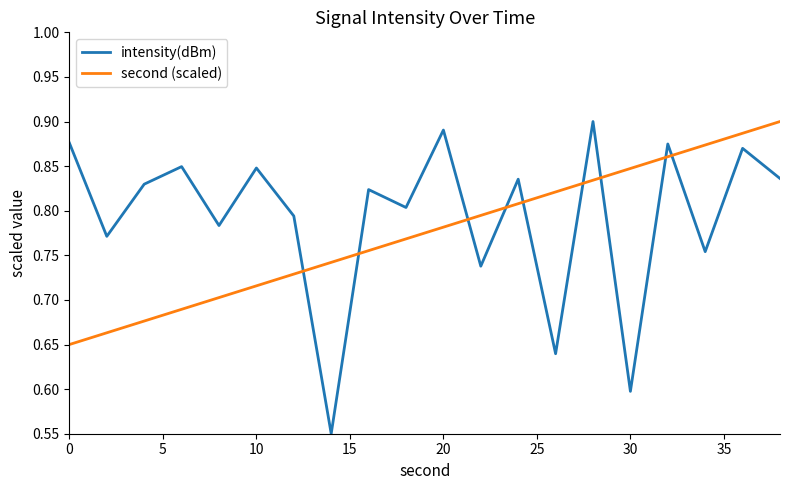

Which series has the widest spread of values?

intensity(dBm)